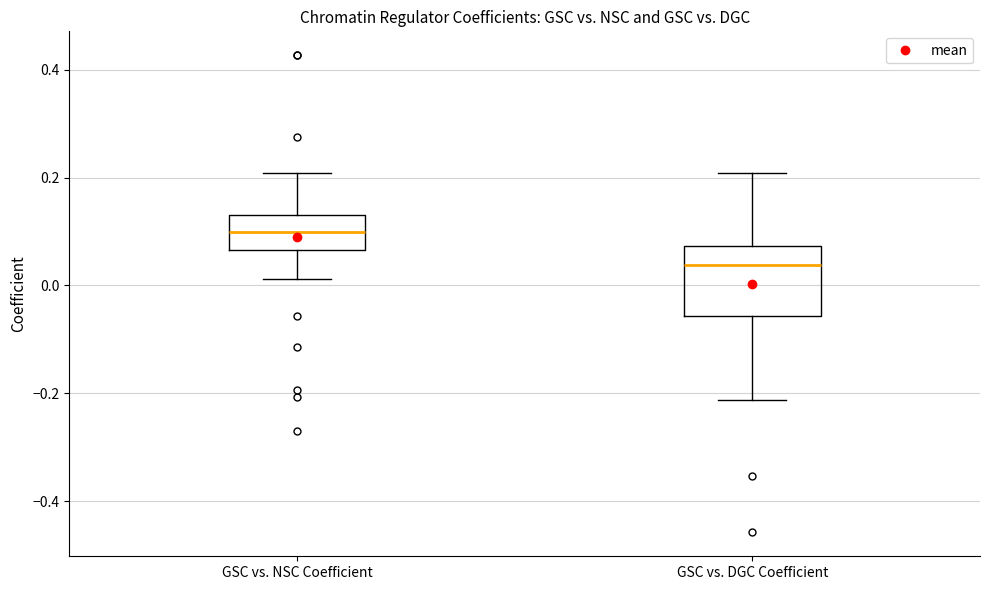

Which box is the tallest, from its lower edge to its upper edge?

GSC vs. DGC Coefficient